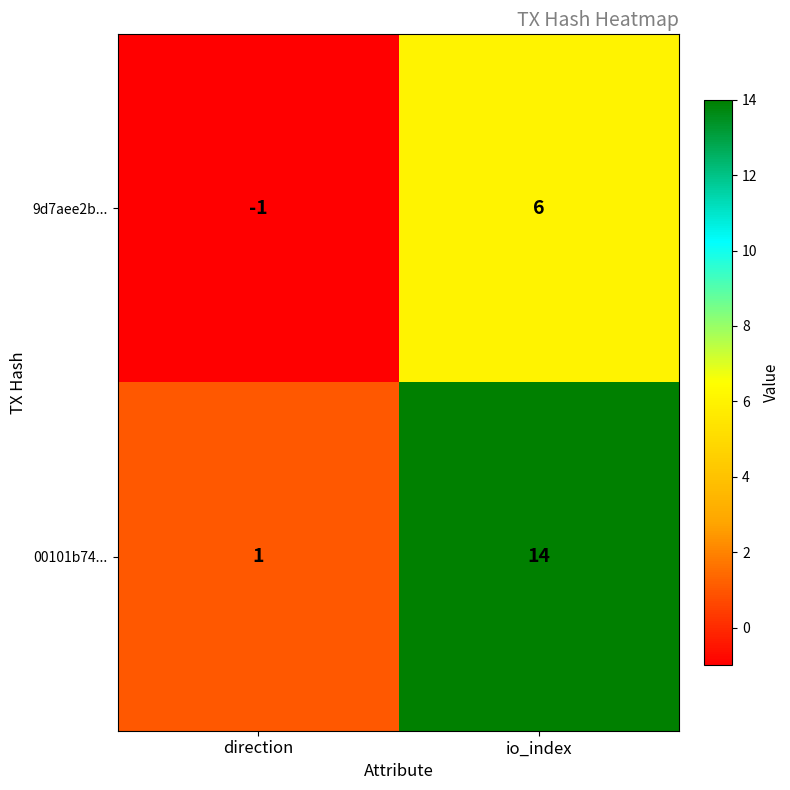

At which category does the chart reach its minimum across all series?

direction